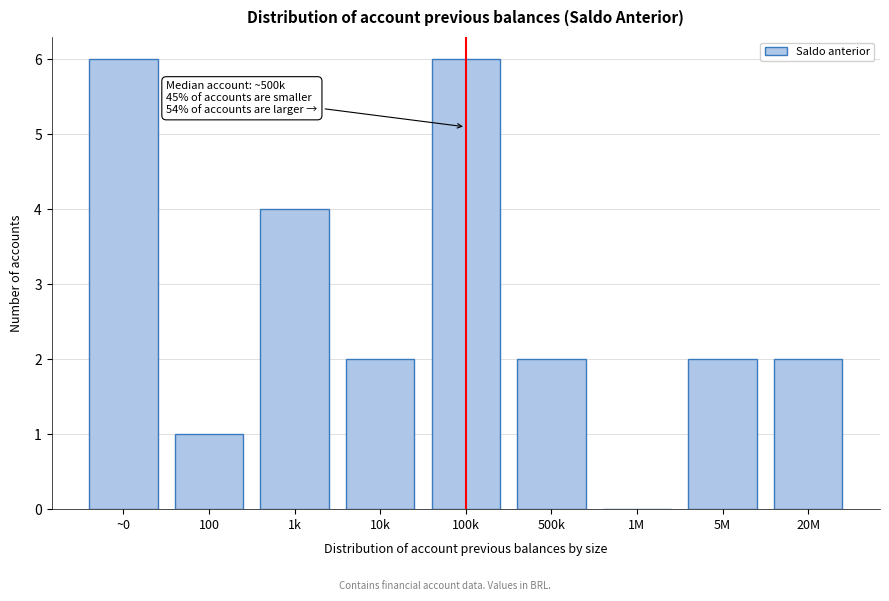

Reading right to left, what are all the values shown in this chart?

20M=2	5M=2	1M=0	500k=2	100k=6	10k=2	1k=4	100=1	~0=6